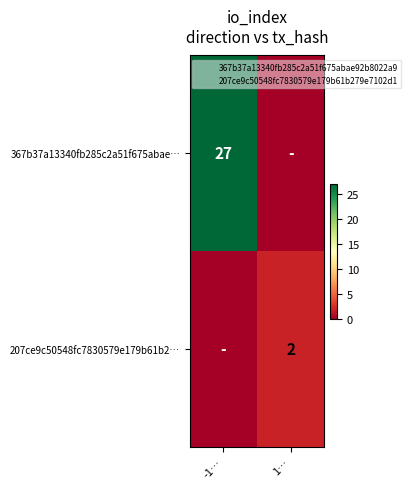

How many distinct data groups are displayed?

2